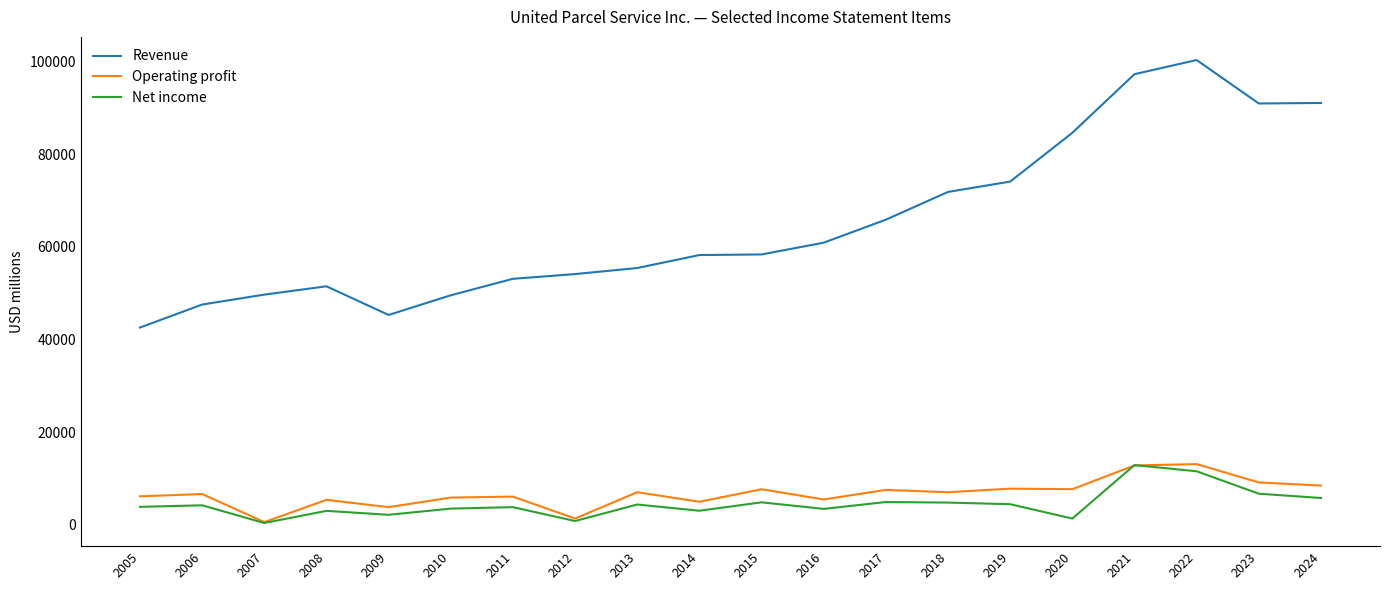

What is the sum of the Net income values at 2023 and 2020?

8051